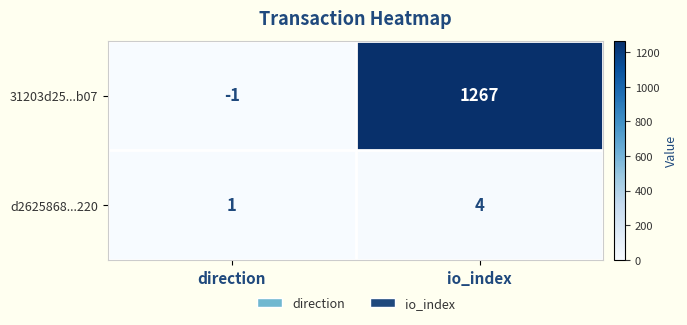

Reading right to left, transcribe all the data shown in this chart.

31203d25...b07: io_index=1267	direction=-1
d2625868...220: io_index=4	direction=1